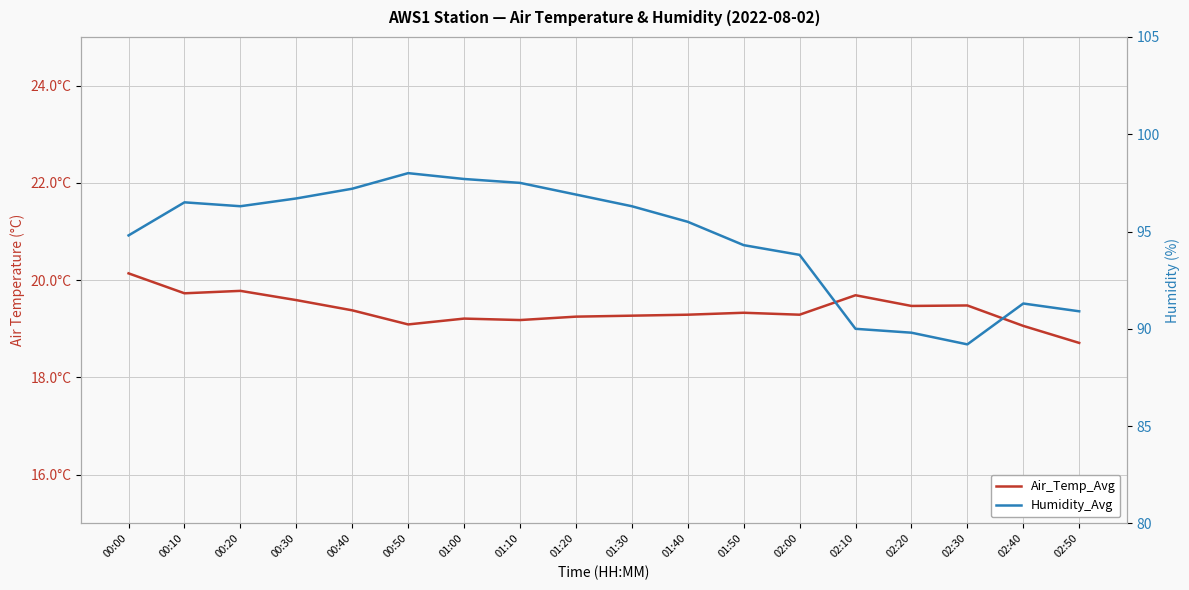

What is the difference between the highest and lowest values at 02:40?

72.2